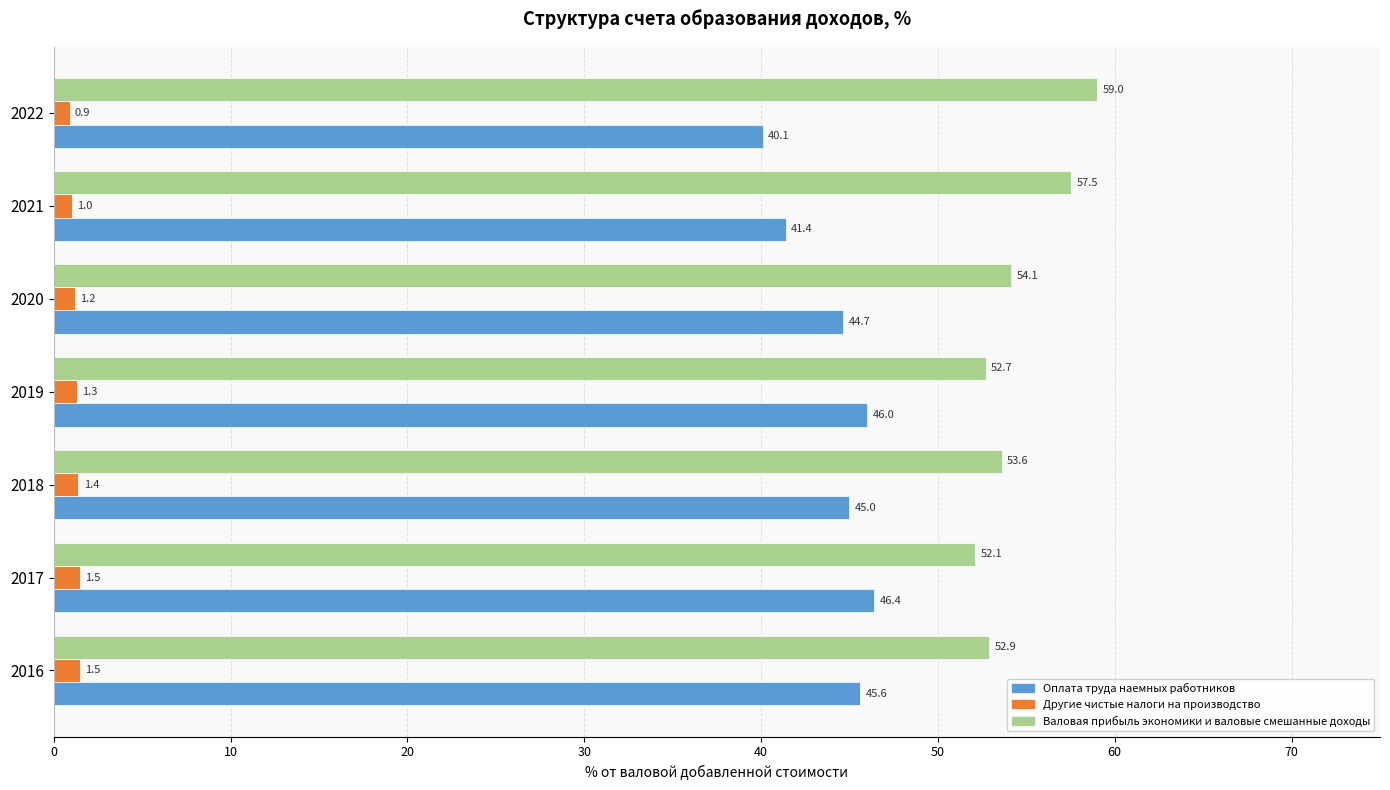

Which series has the largest range (max minus min)?

Валовая прибыль экономики и валовые смешанные доходы